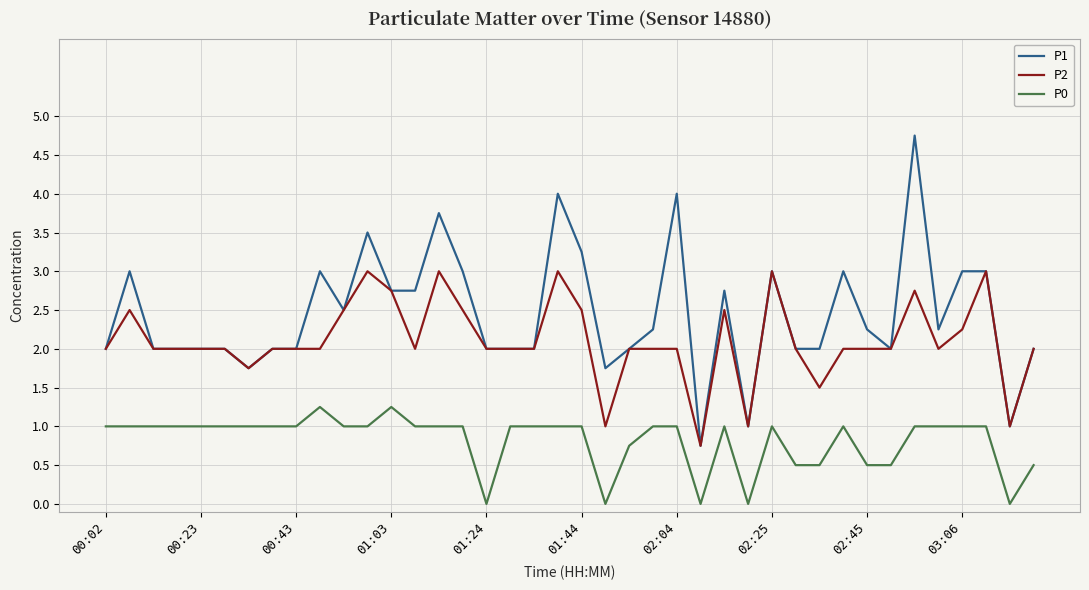

Which series has the largest range (max minus min)?

P1